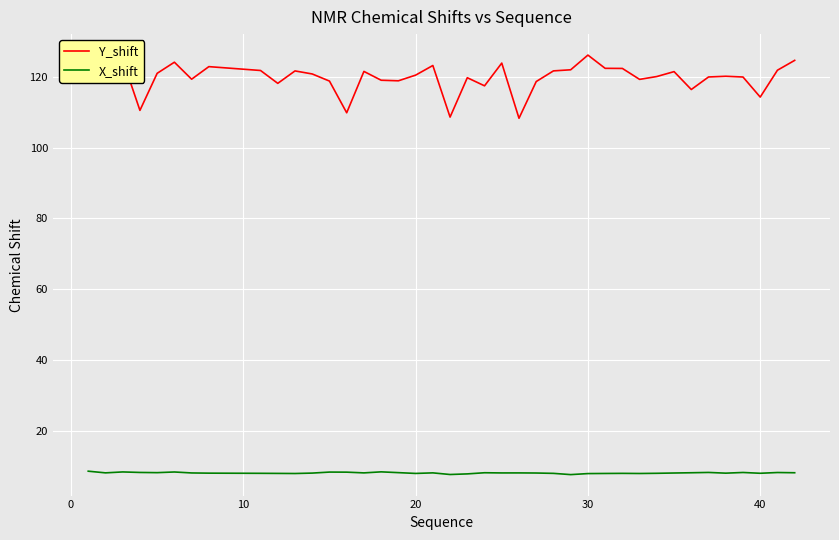

What is the smallest value displayed?

7.7